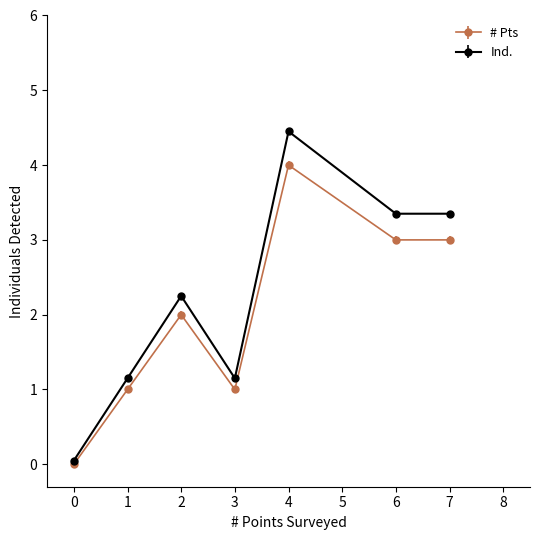

What are all the series names shown in the legend?

# Pts, Ind.